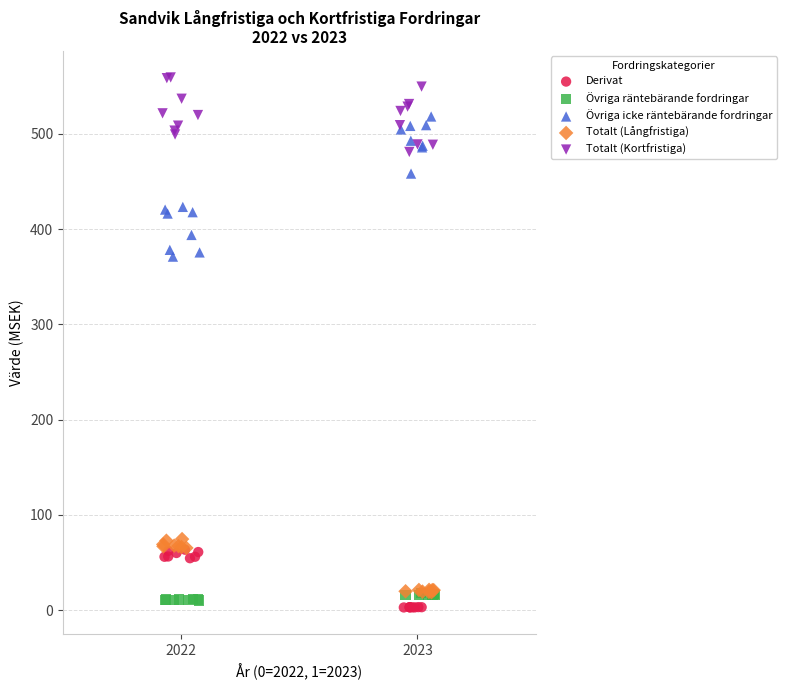

Which series has the widest spread of Y values?

Övriga icke räntebärande fordringar